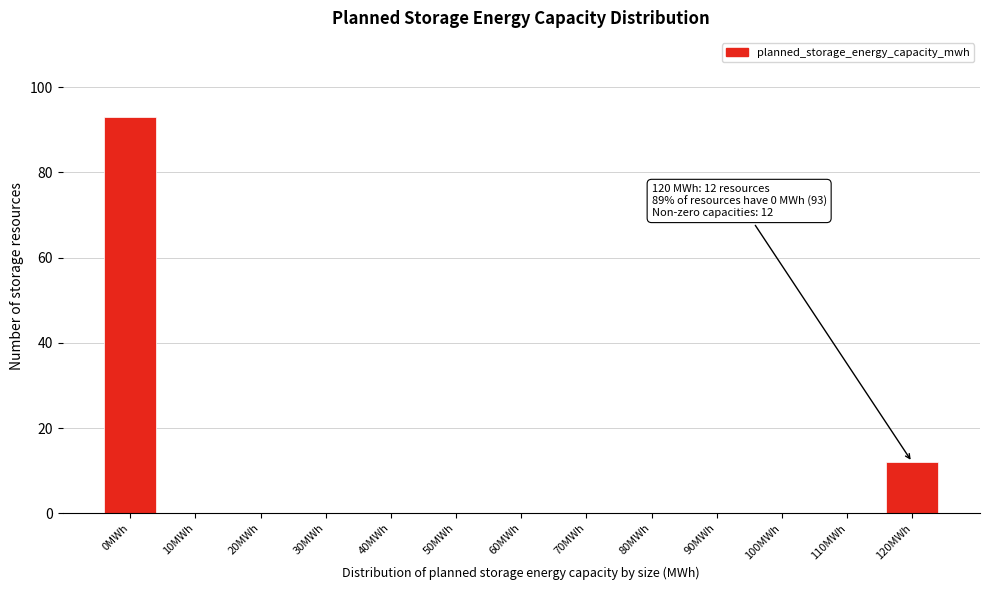

Reading left to right, what are all the values shown in this chart?

0MWh=93	10MWh=0	20MWh=0	30MWh=0	40MWh=0	50MWh=0	60MWh=0	70MWh=0	80MWh=0	90MWh=0	100MWh=0	110MWh=0	120MWh=12